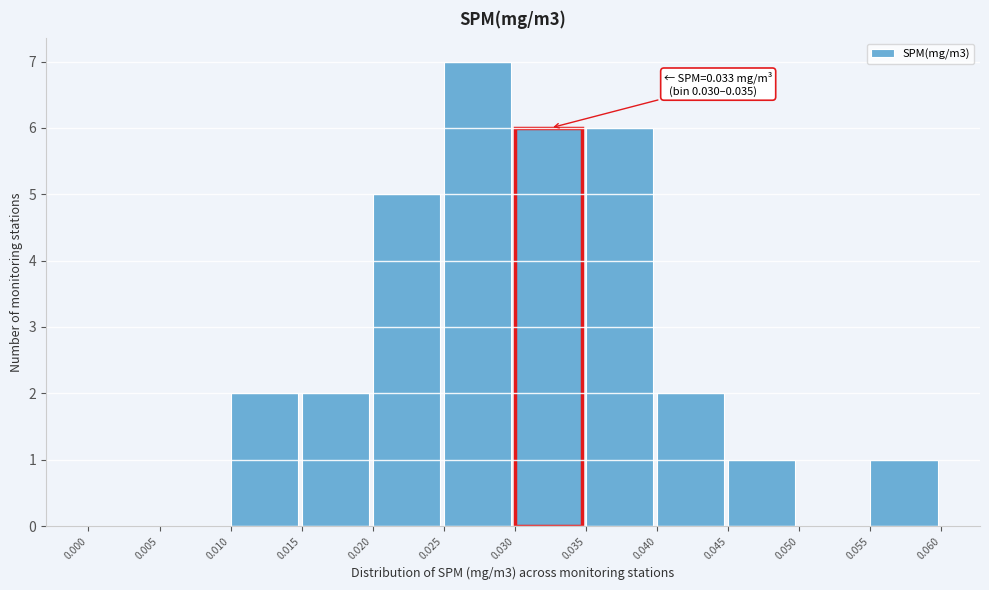

Over which range of the x-axis is the bar tallest?

0.025 to 0.030